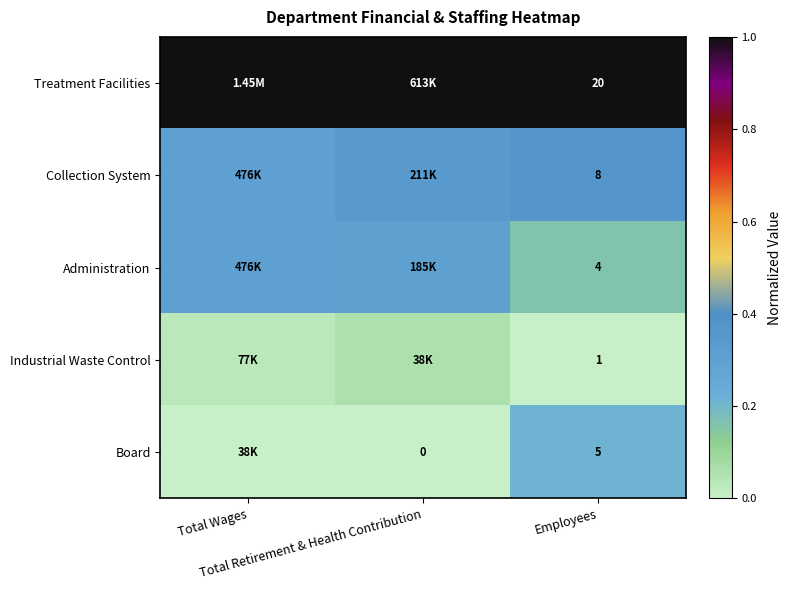

What is the approximate value of Administration at Total Retirement & Health Contribution?

0.3